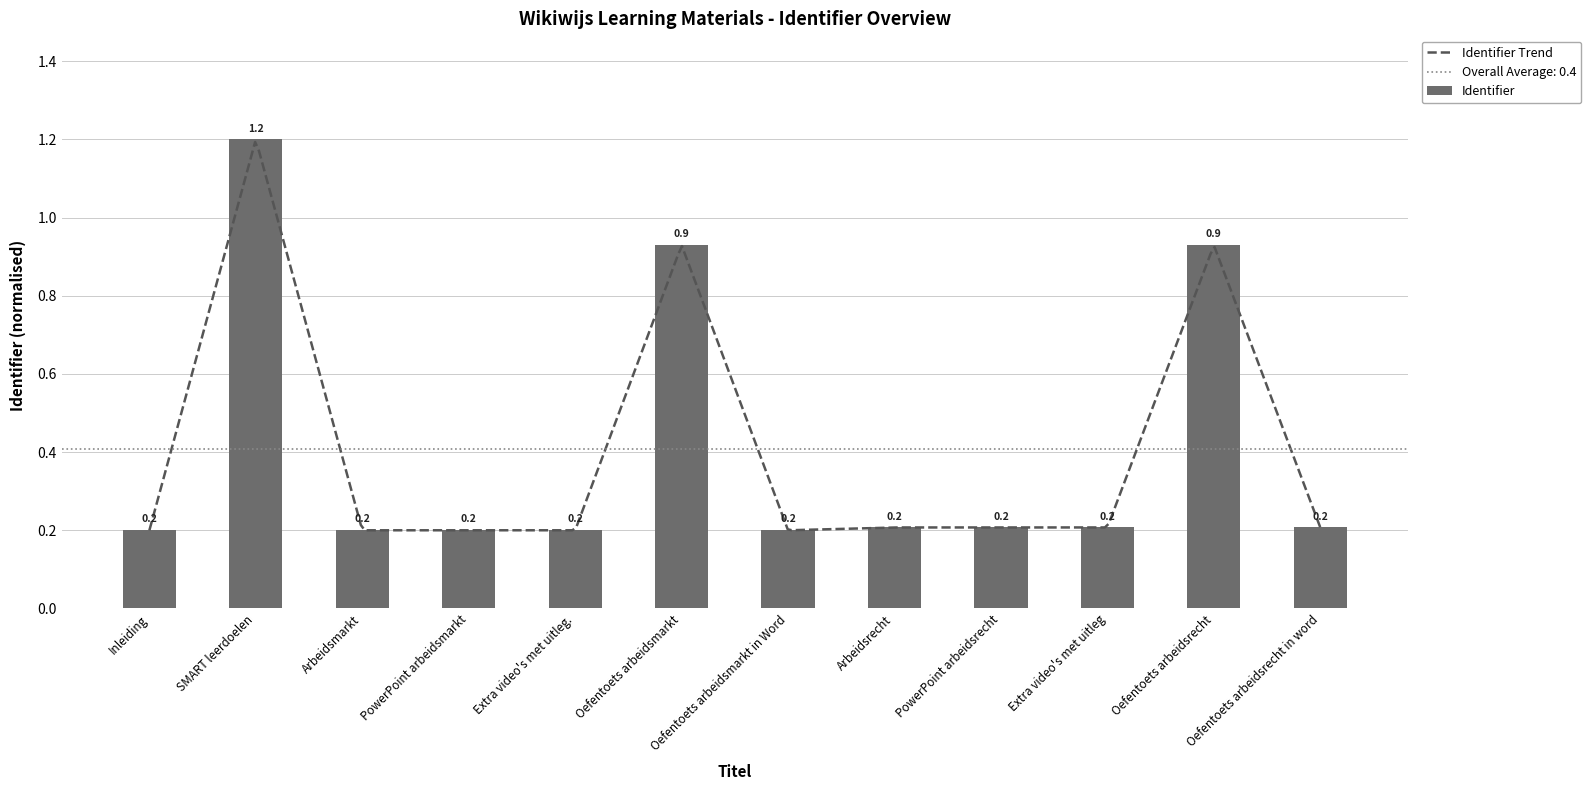

What is the value of the 2nd bar from the left?

1.2